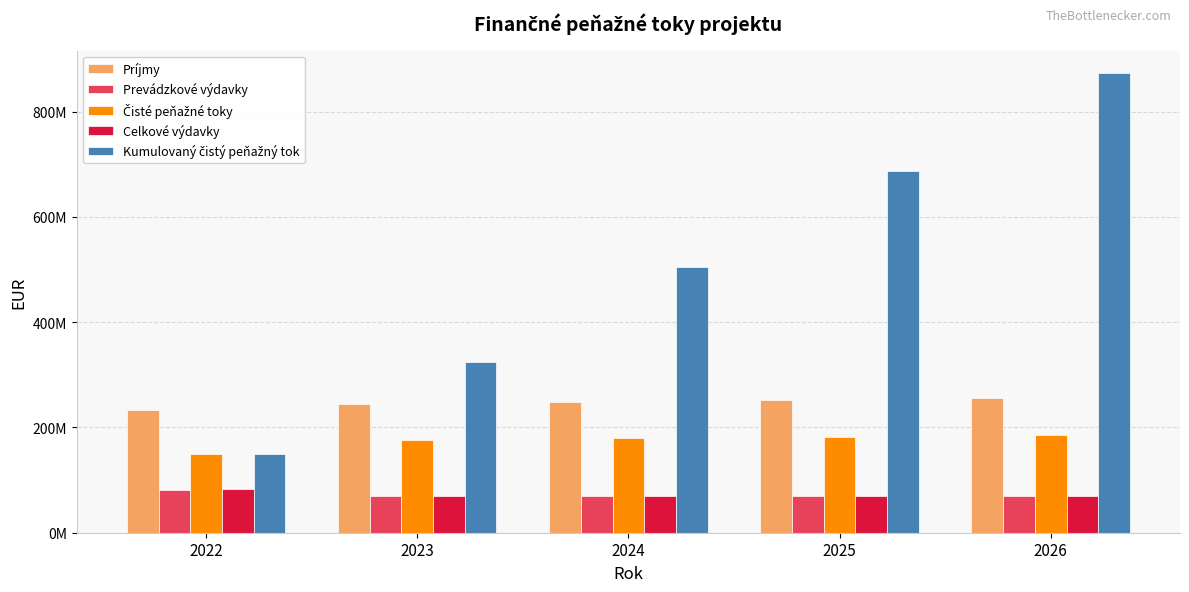

Which series has the largest total across all categories?

Kumulovaný čistý peňažný tok